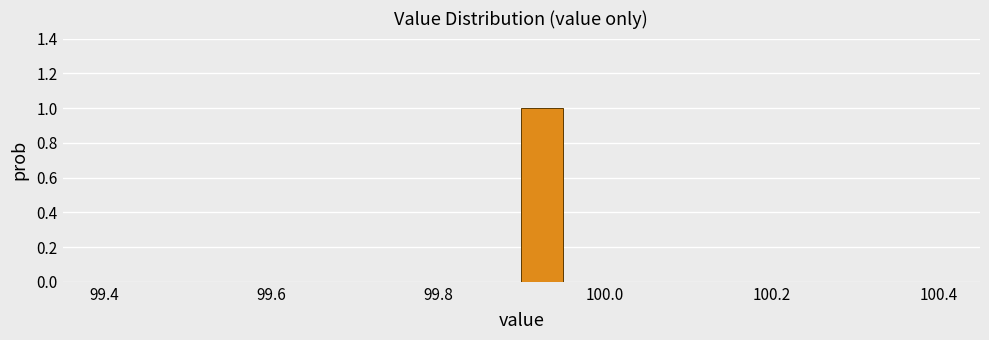

Around what value on the x-axis is the tallest bar? Give the approximate position of its centre, as read against the axis.

99.92